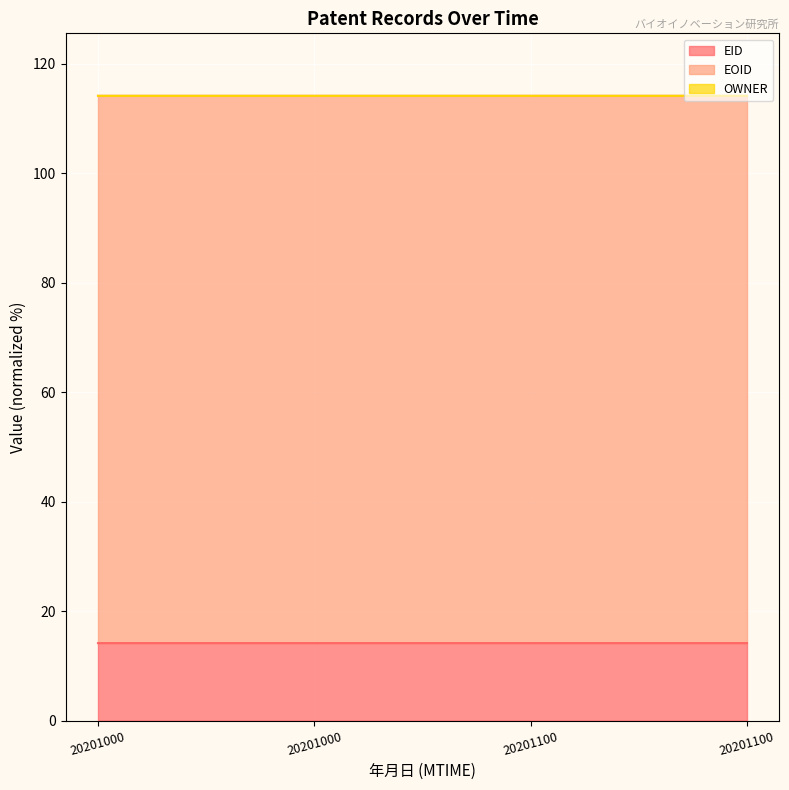

True or false: EID has more than 2 points higher than both neighbors.

False